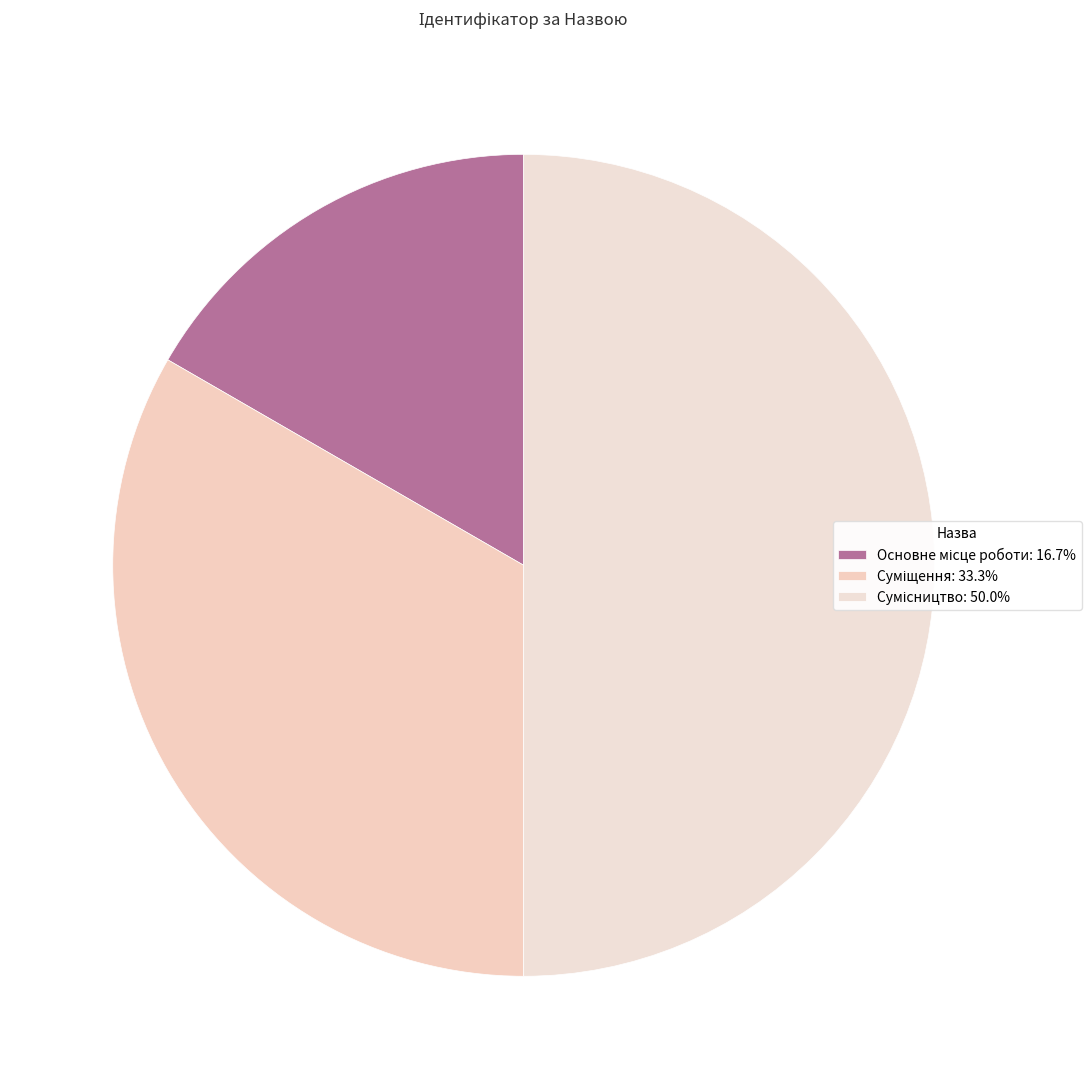

What is the change in value from Основне місце роботи to Суміщення?

+1